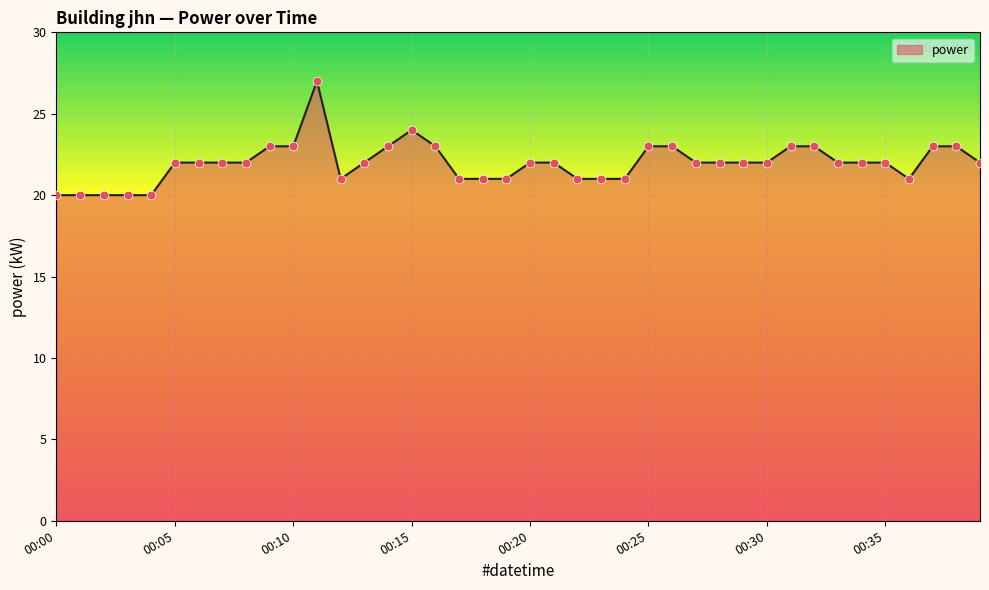

What is the greatest value displayed?

27